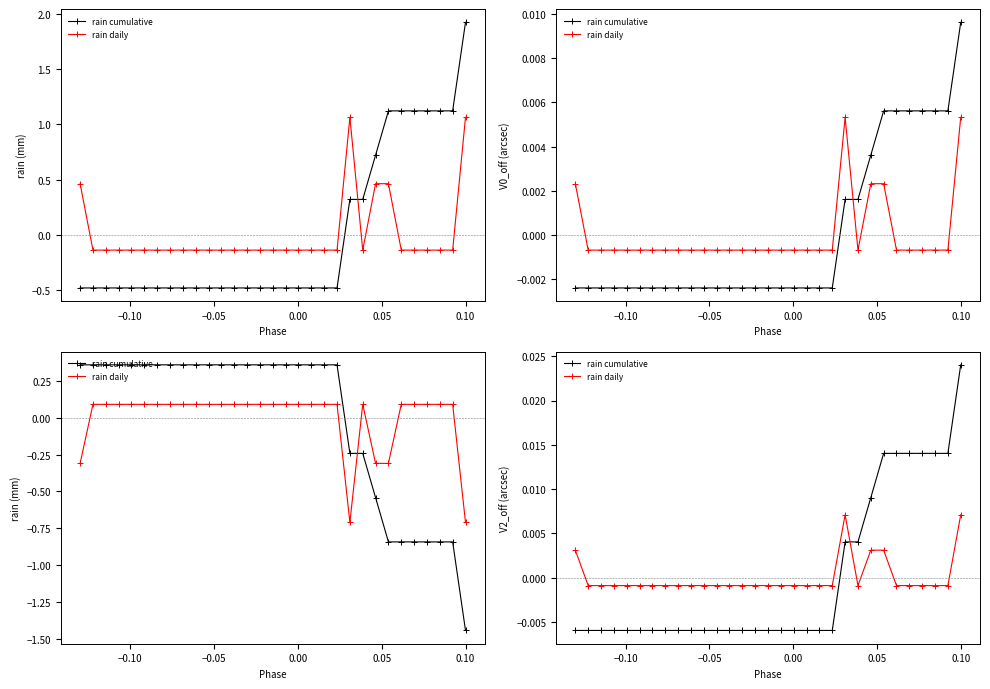

True or false: rain cumulative has a value of 0.0 at 25.

False